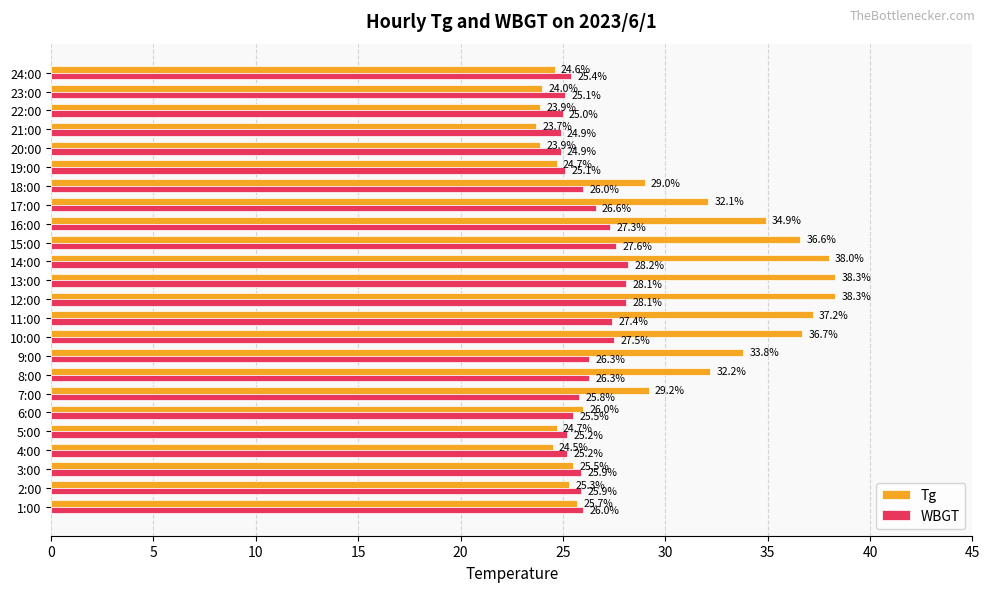

What is the sum of all Tg values?

712.8